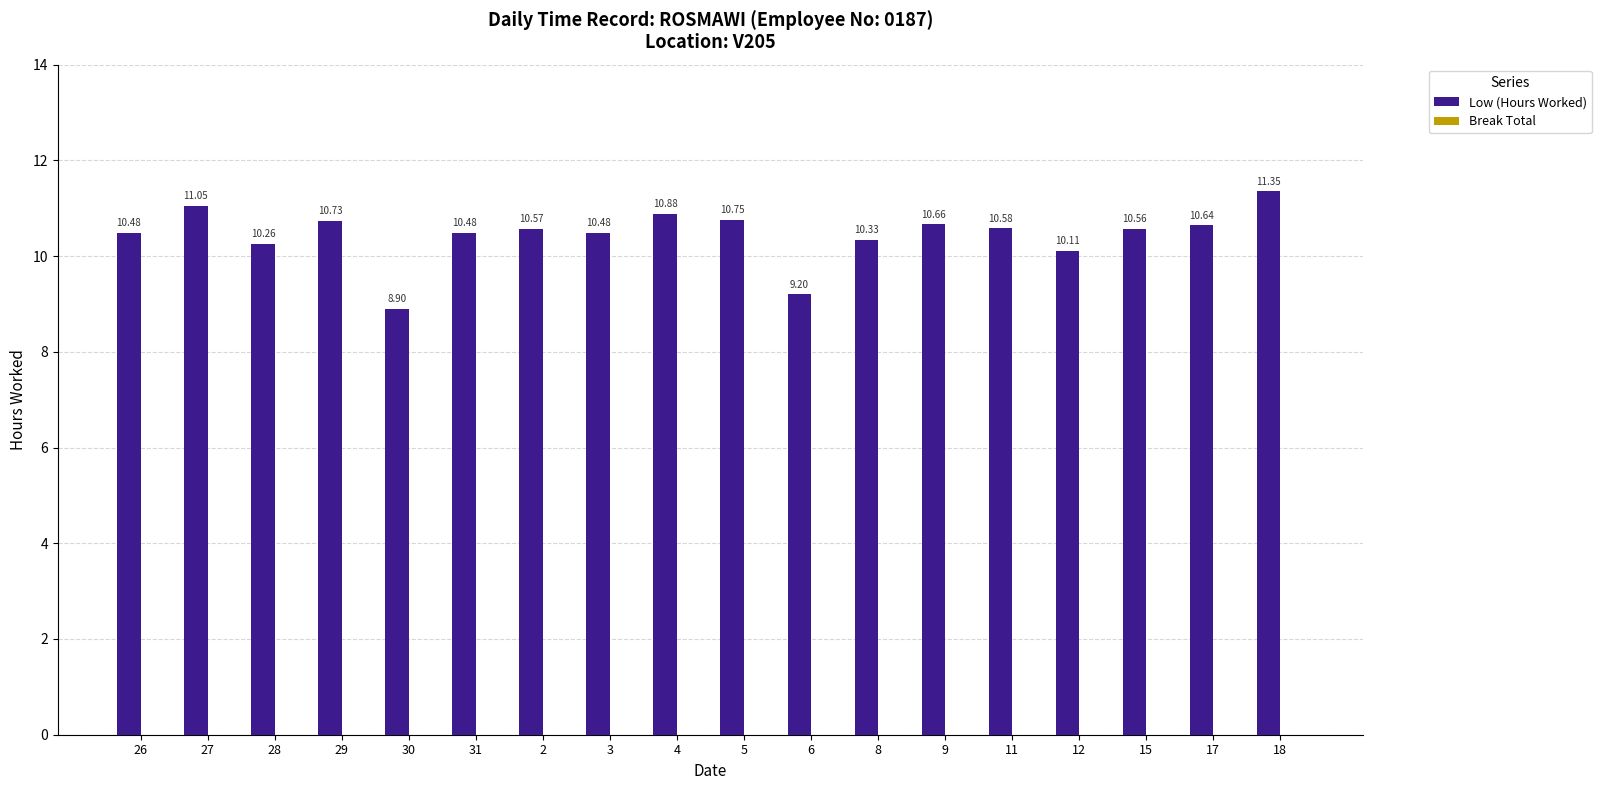

What is the label of the 2nd bar from the right?

17